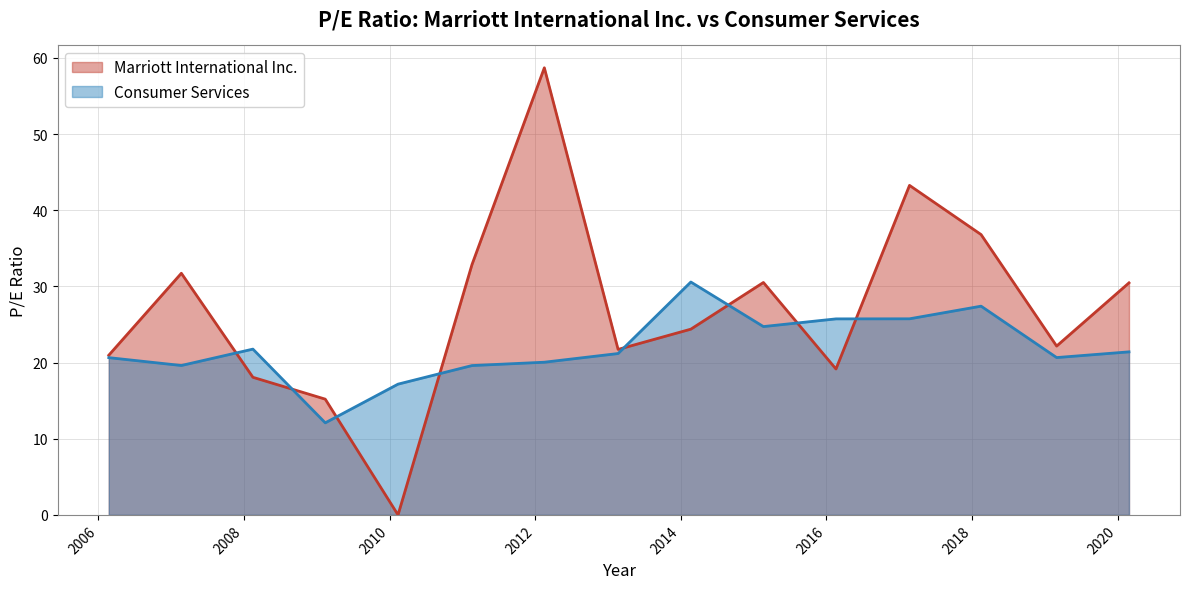

Rank the series by their maximum value, from lowest to highest.

Consumer Services, Marriott International Inc.